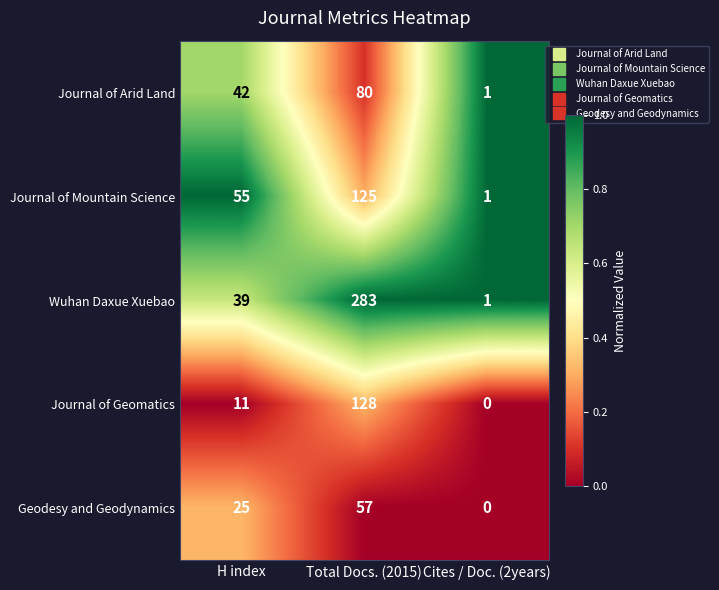

How many data points does each series have?

3